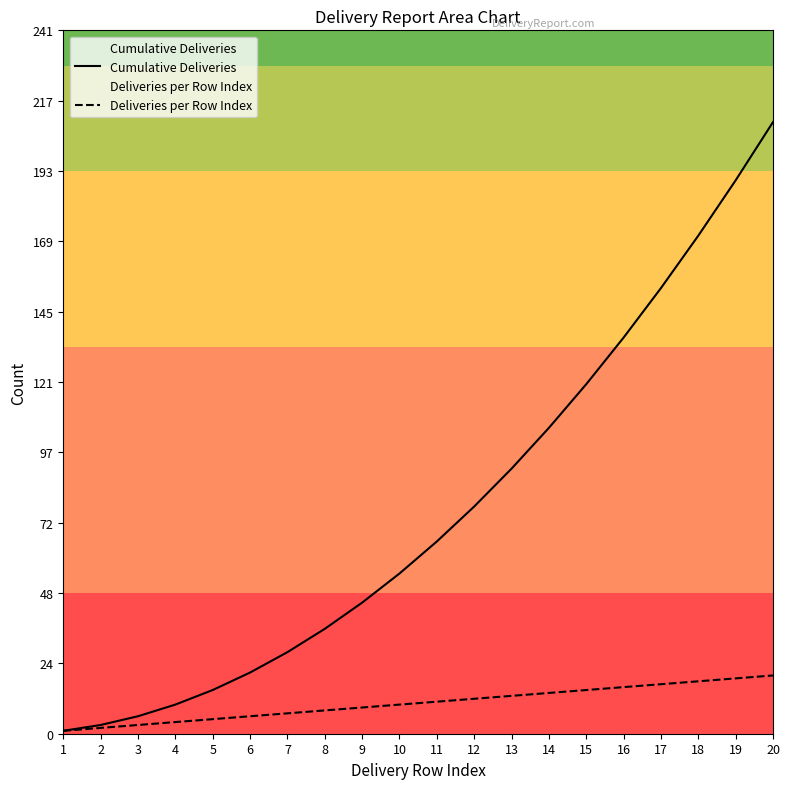

Between 10 and 3, which is larger?

10